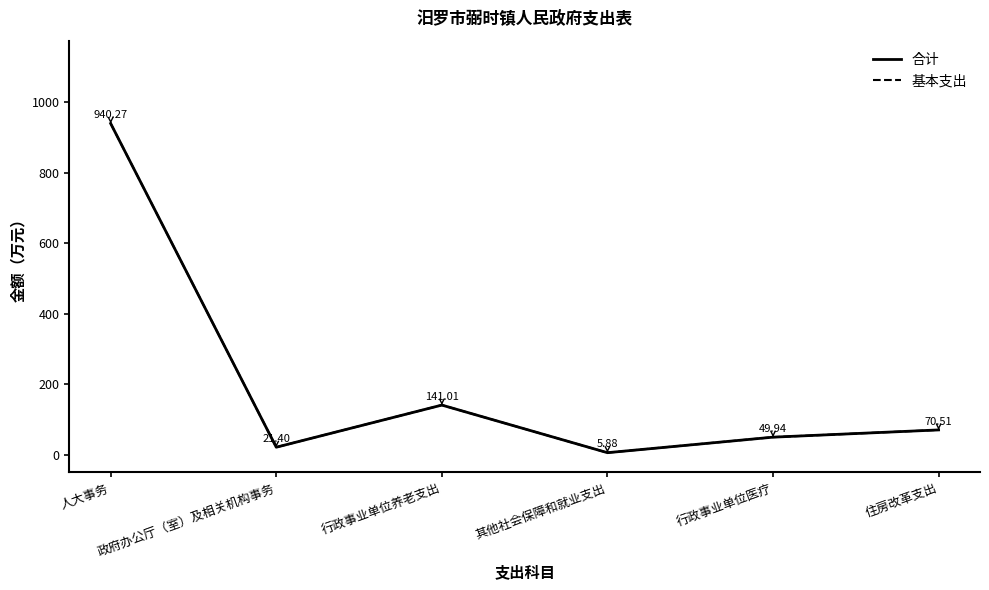

Which series has the largest total across all categories?

合计